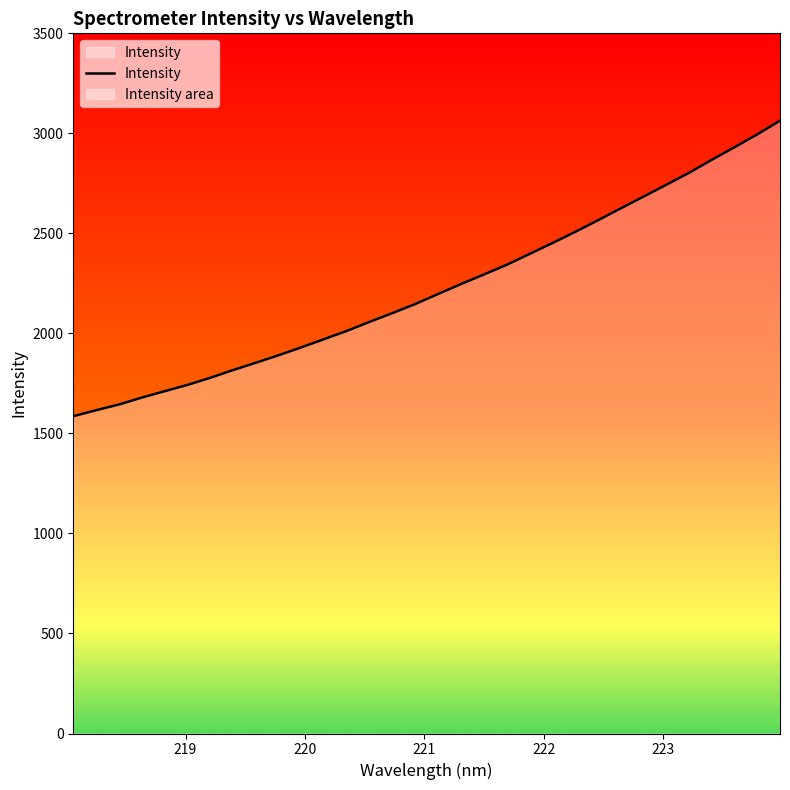

How many lines are shown in the chart?

1